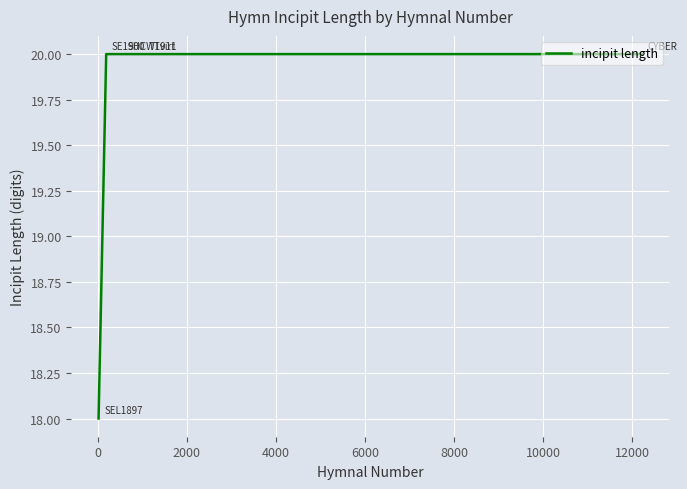

What is the sum of all values?

98